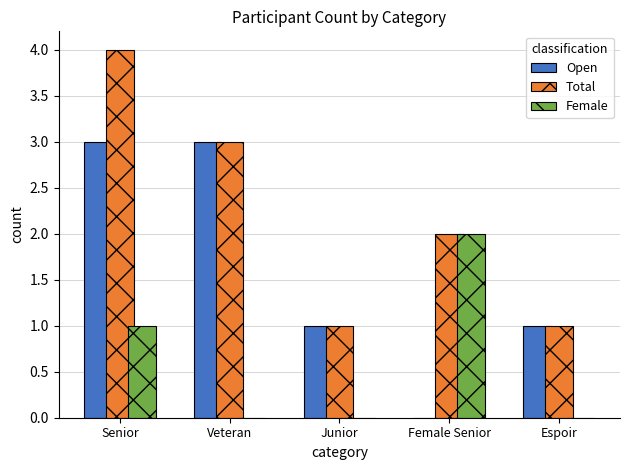

Which series changed the most between Senior and Junior?

Total